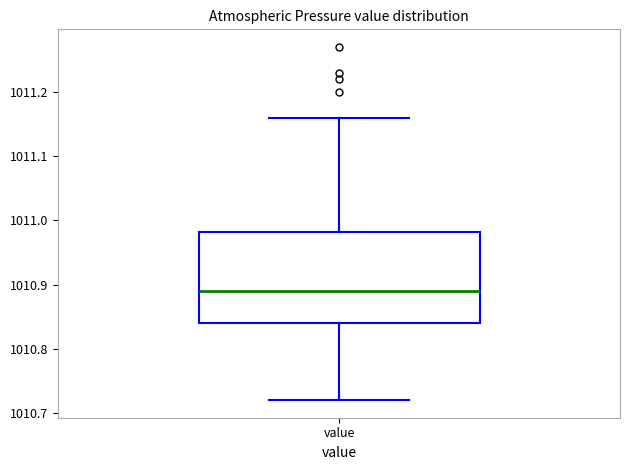

Where does the upper whisker of the box for value end on the y-axis? The values are not printed on the chart, so give them approximately, as read against the axis.

1011.16